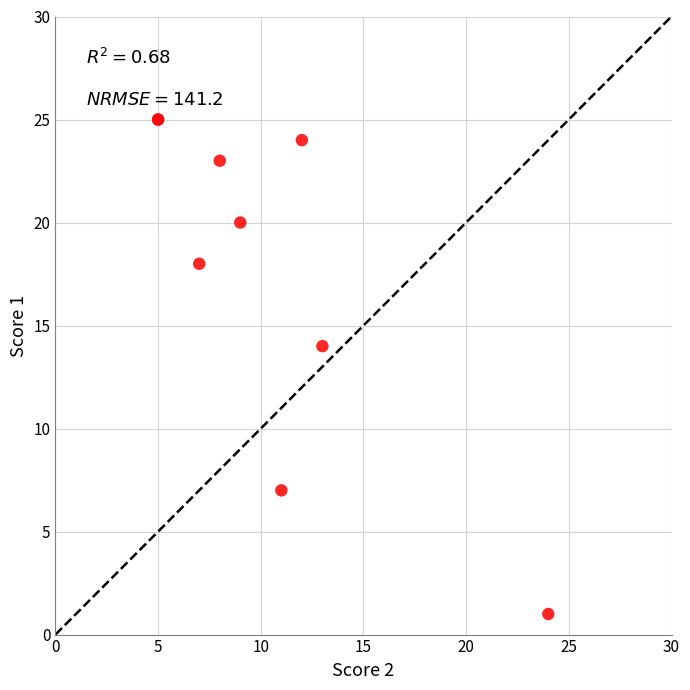

What Y value in the scatter plot is closest to 13?

14